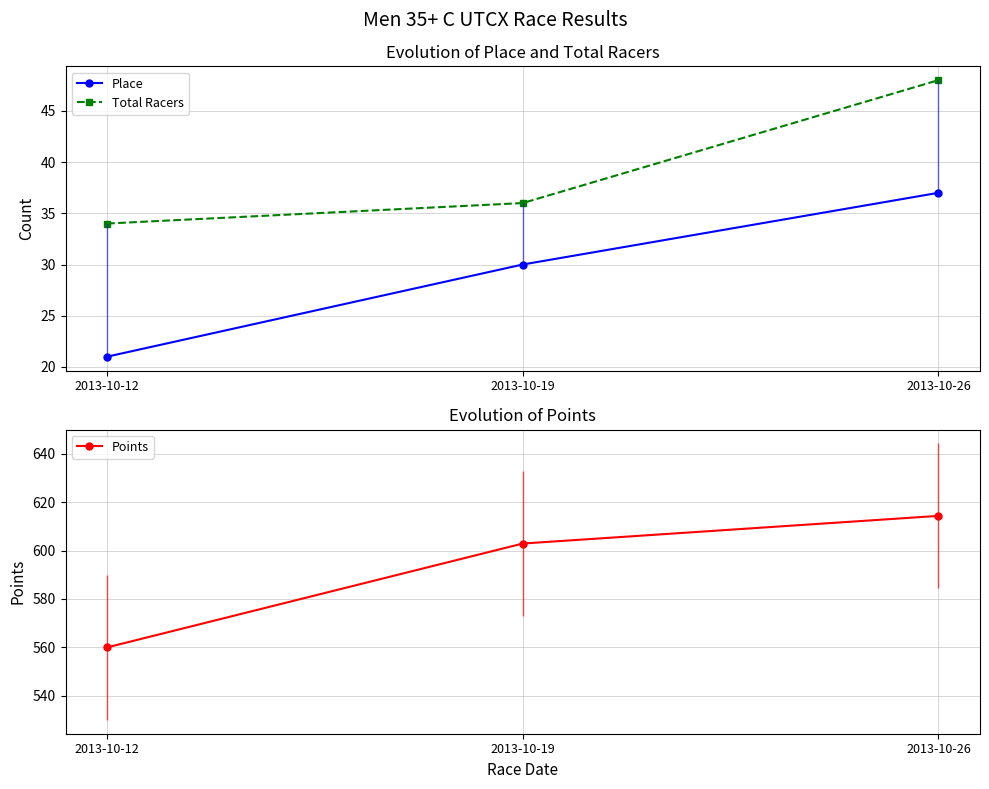

Reading left to right, extract all data points from this chart.

Place: 21.0	30.0	37.0
Total Racers: 34.0	36.0	48.0
Points: 560.0	602.9	614.4